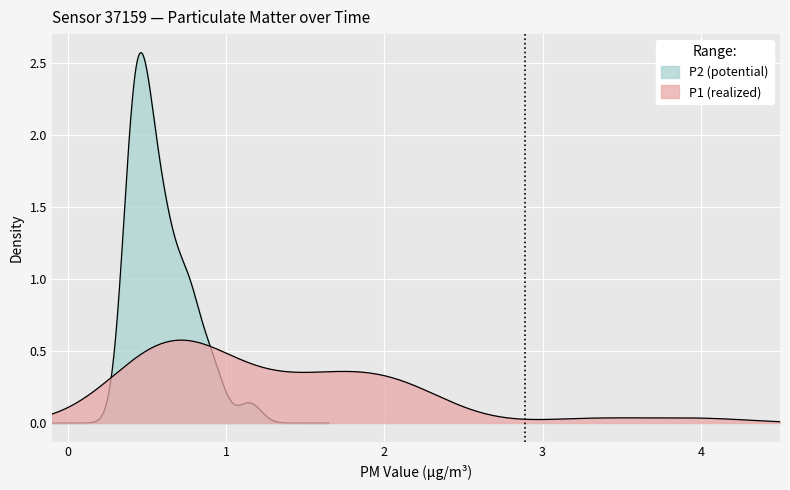

What are all the series names shown in the legend?

P1, P2